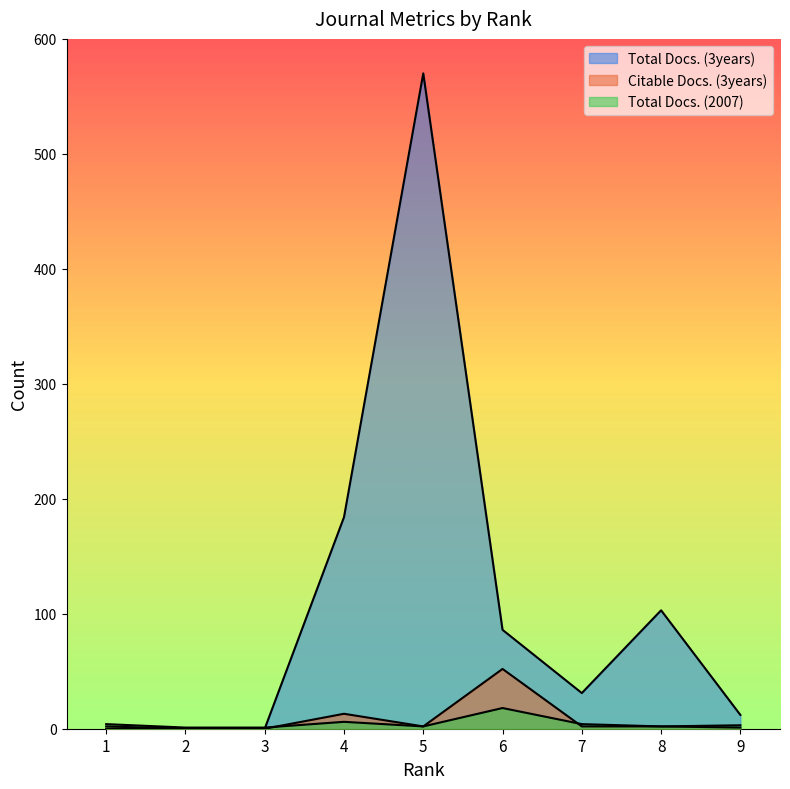

True or false: Citable Docs. (3years) and Total Docs. (3years) cross at least once.

False